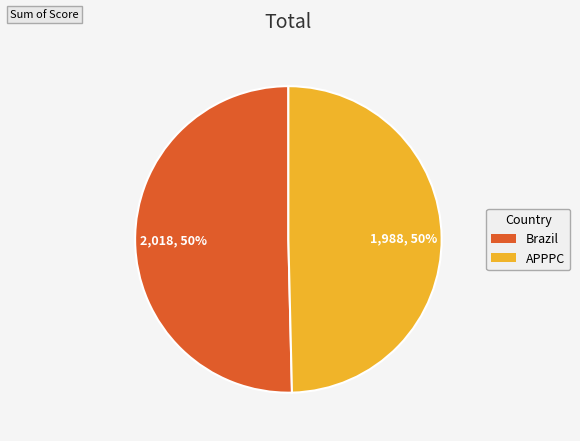

The Brazil slice represents 45% of the pie. True or false?

False